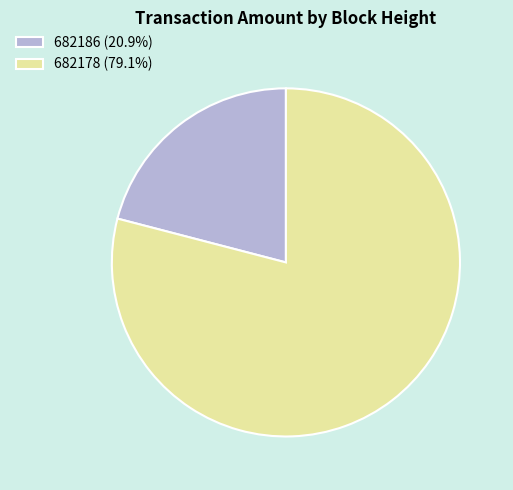

True or false: 682178 accounts for 79% of the total.

True